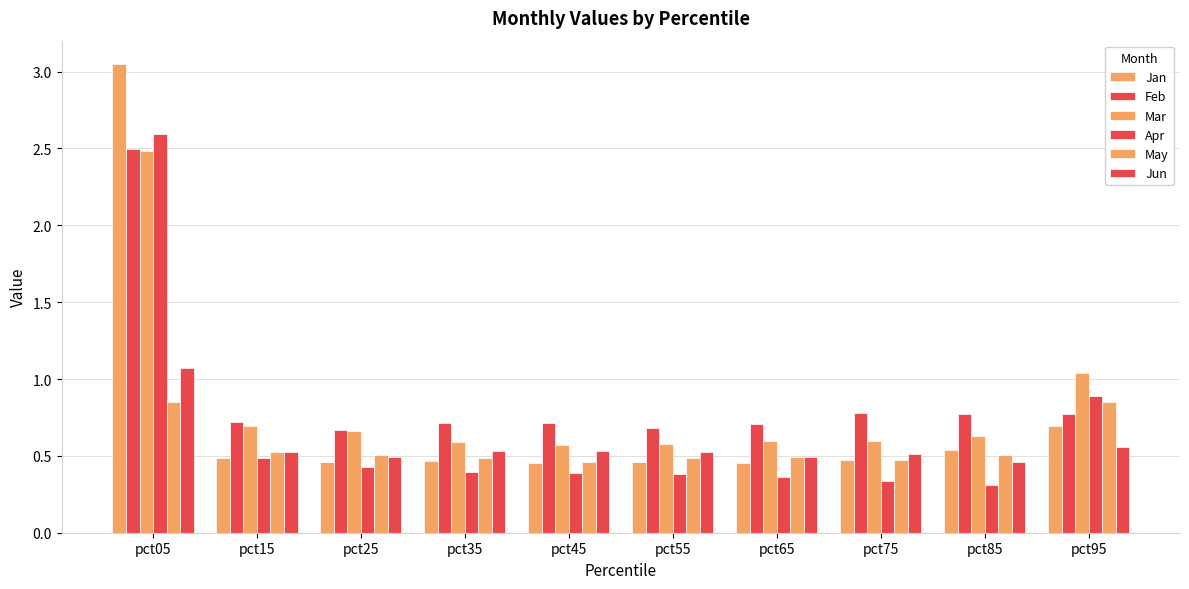

True or false: Apr has a value of 0.7 at pct35.

False